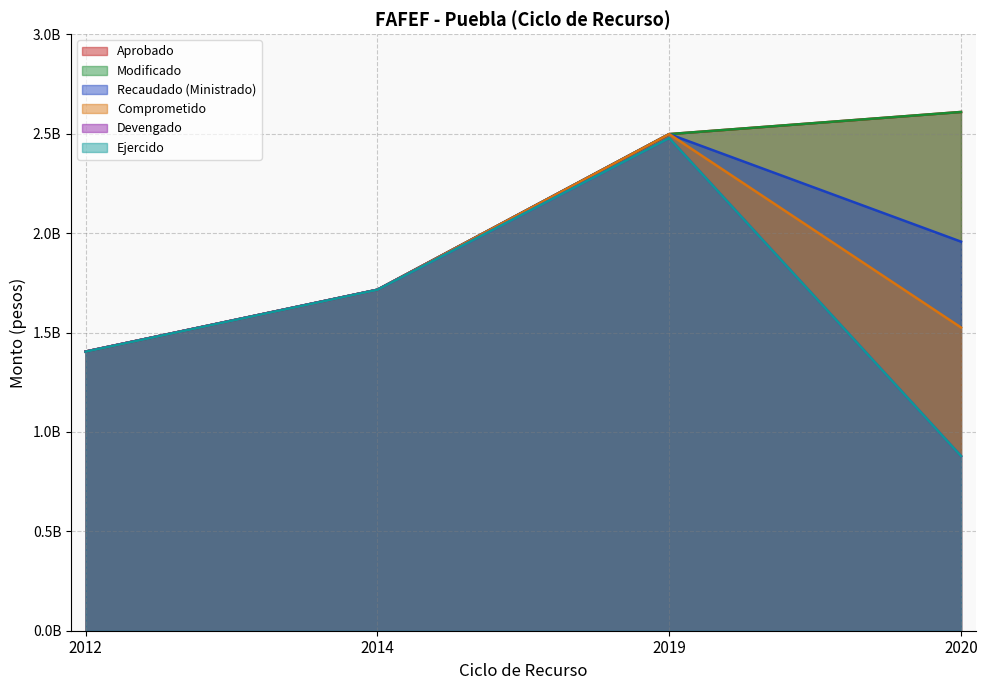

What is the maximum value for Devengado?

2477652655.9